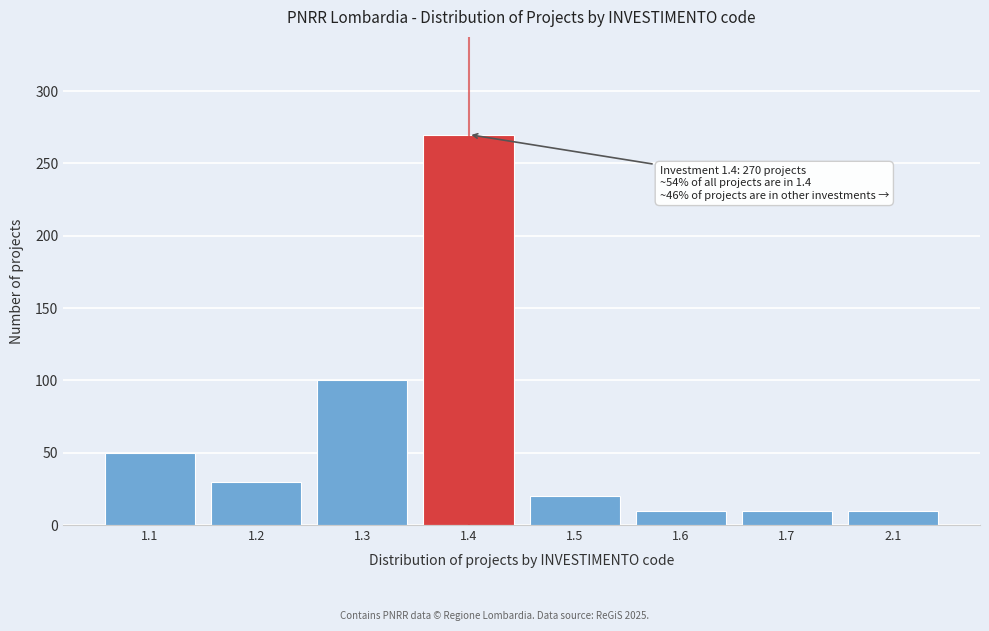

Reading right to left, transcribe all the data shown in this chart.

2.1=10	1.7=10	1.6=10	1.5=20	1.4=270	1.3=100	1.2=30	1.1=50